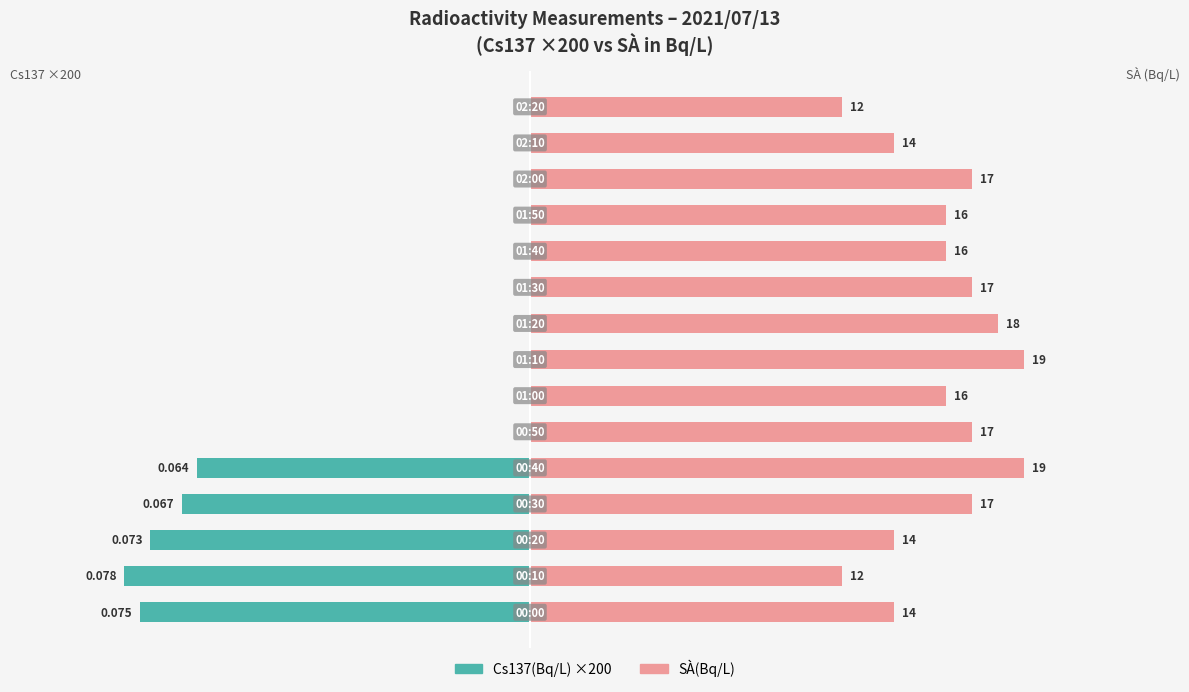

Count the SÀ(Bq/L) values in the range 14 to 17.

10